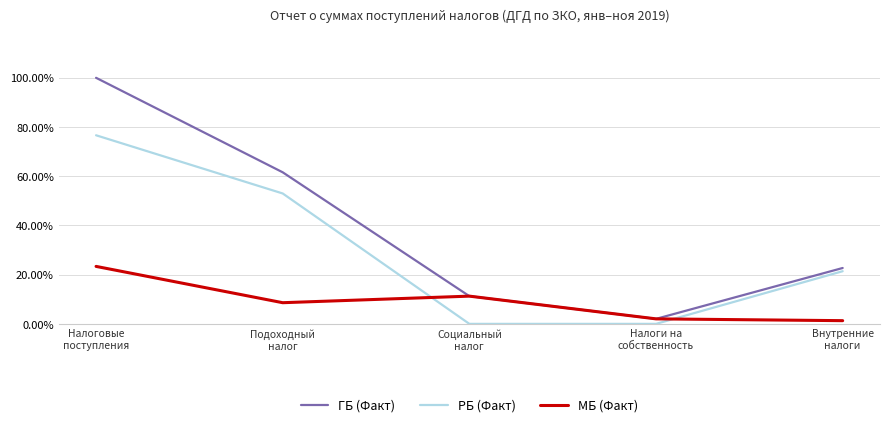

True or false: РБ (Факт) and МБ (Факт) intersect in this chart.

True